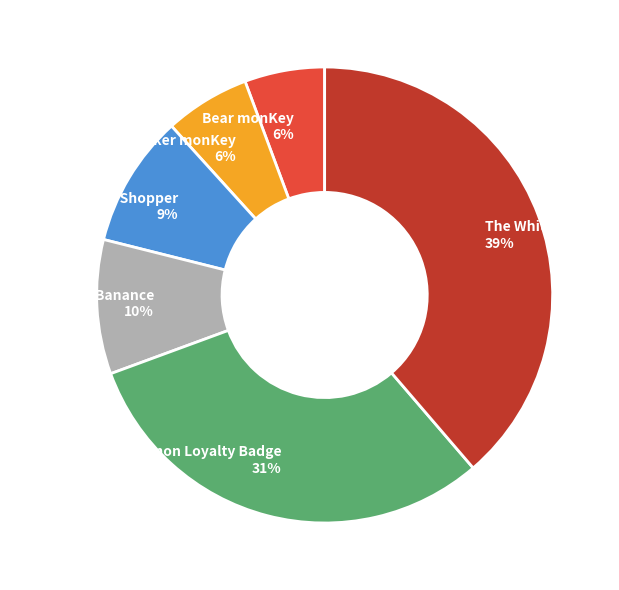

Between Planet Banance and The White Wizard, which is larger?

The White Wizard